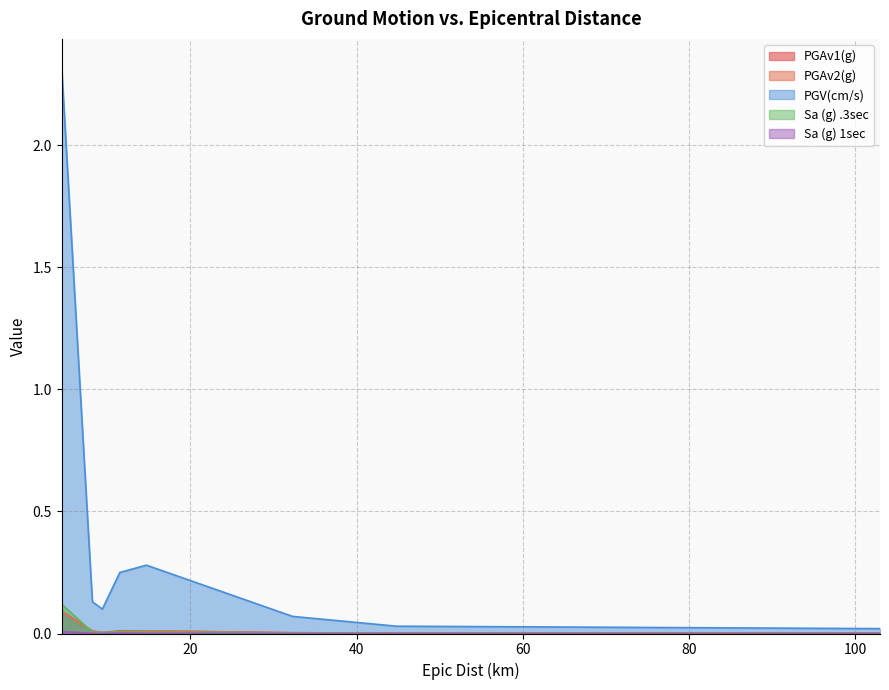

At which category does the chart reach its peak across all series?

4.5